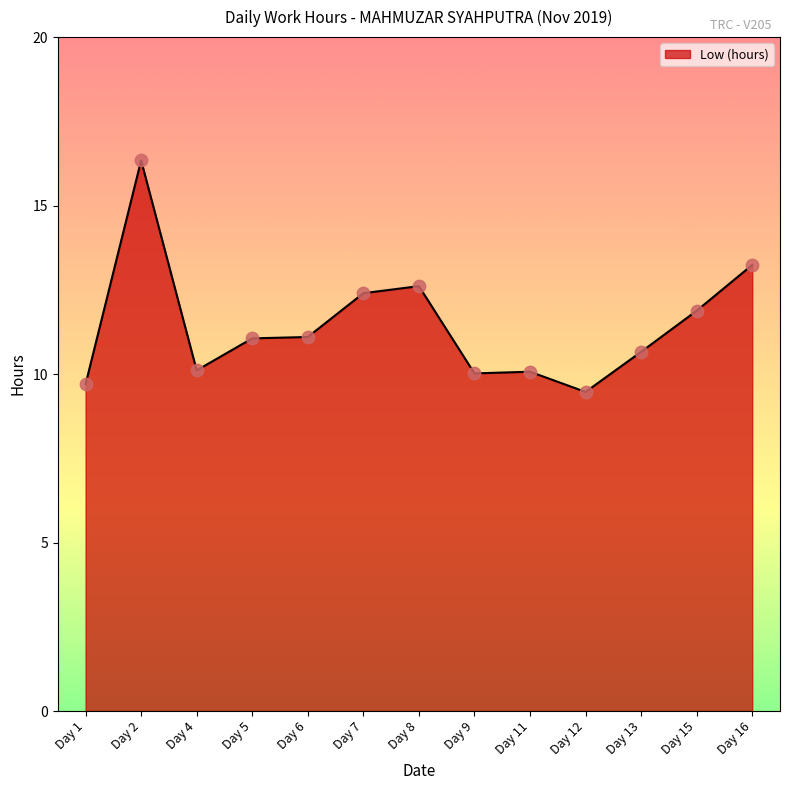

Which has a higher value, Day 15 or Day 9?

Day 15